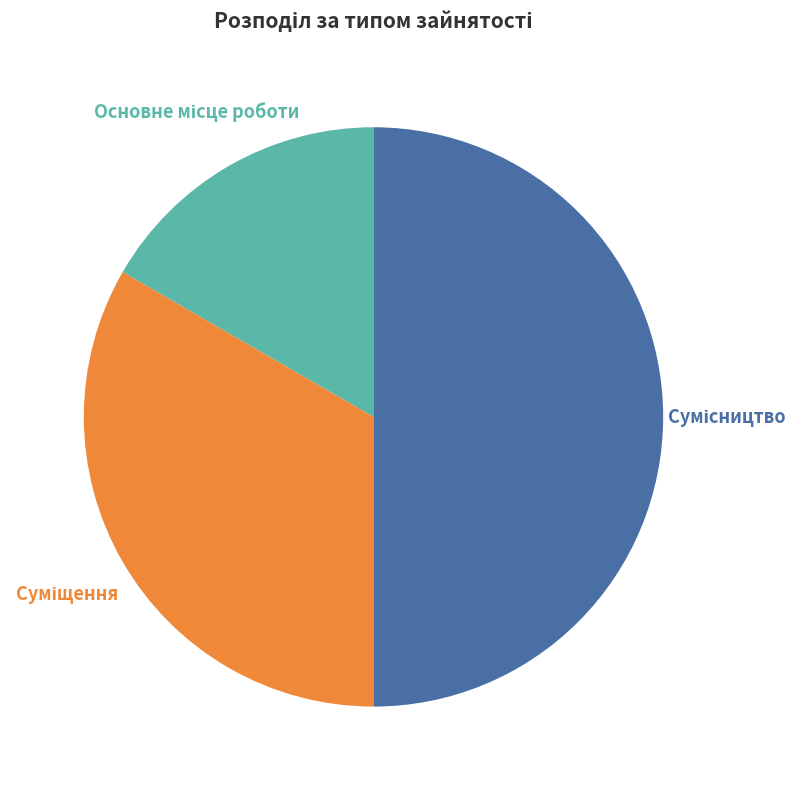

To the nearest percent, what percentage of the pie is Суміщення?

33%